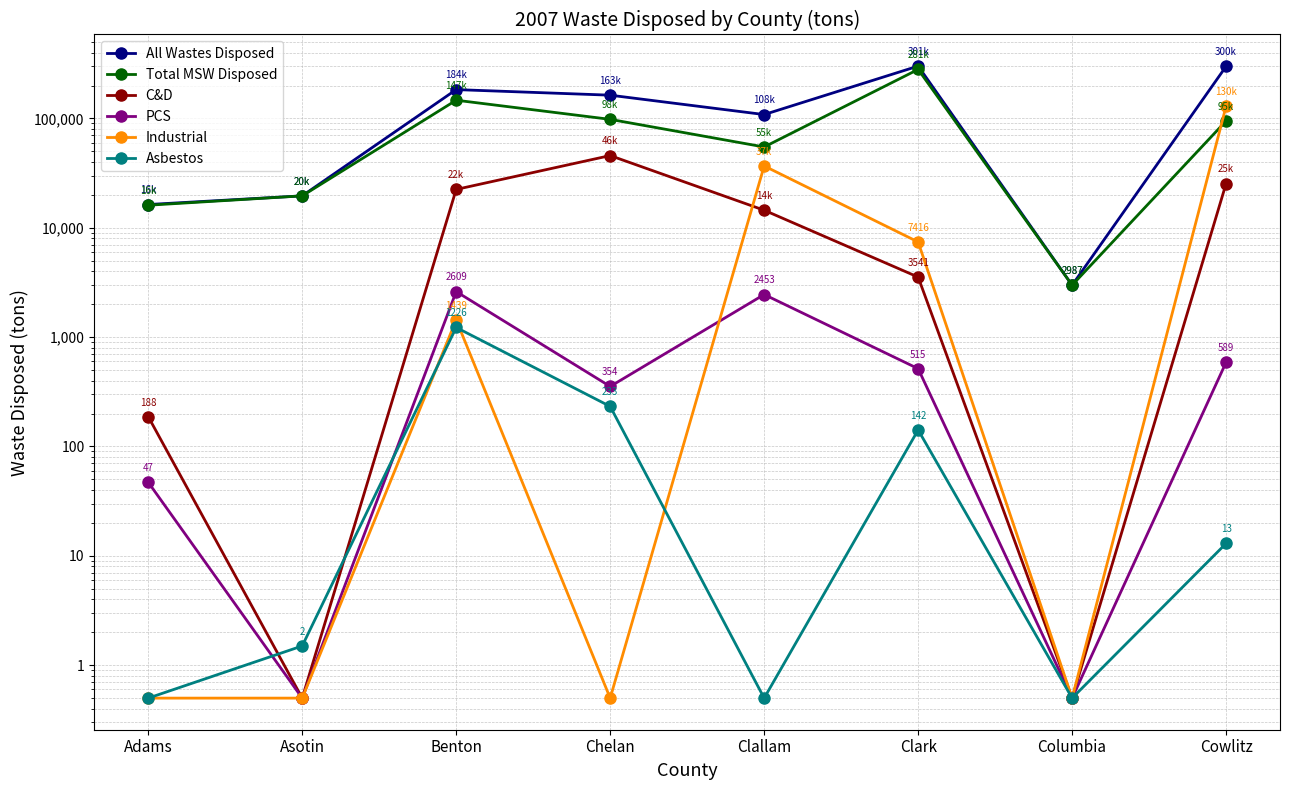

What are all the series names shown in the legend?

All Wastes Disposed, Total MSW Disposed, C&D, PCS, Industrial, Asbestos